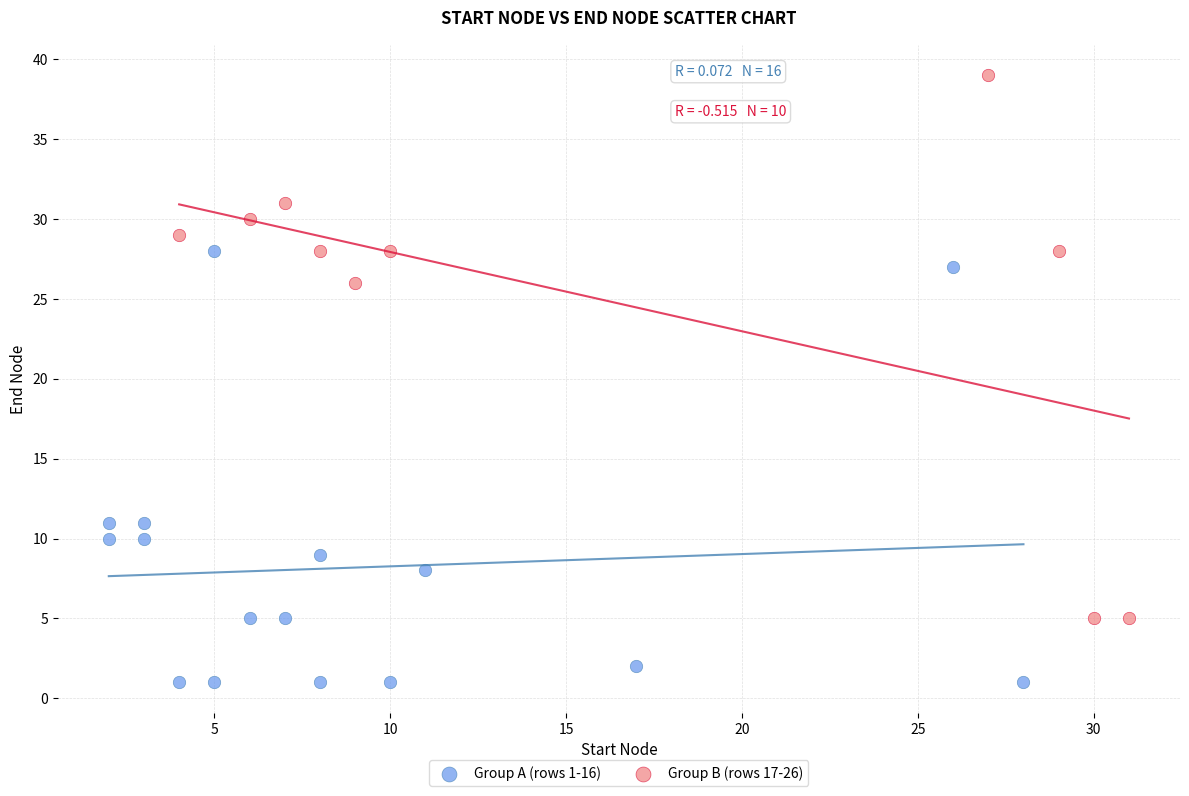

Which series contains the lowest Y value?

Group A (rows 1-16)